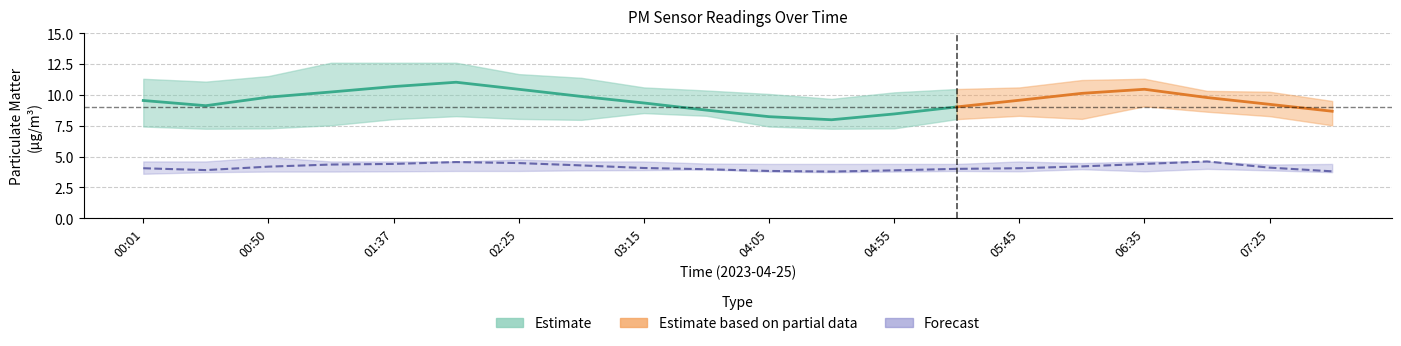

True or false: P2_lower and P2_upper intersect in this chart.

False